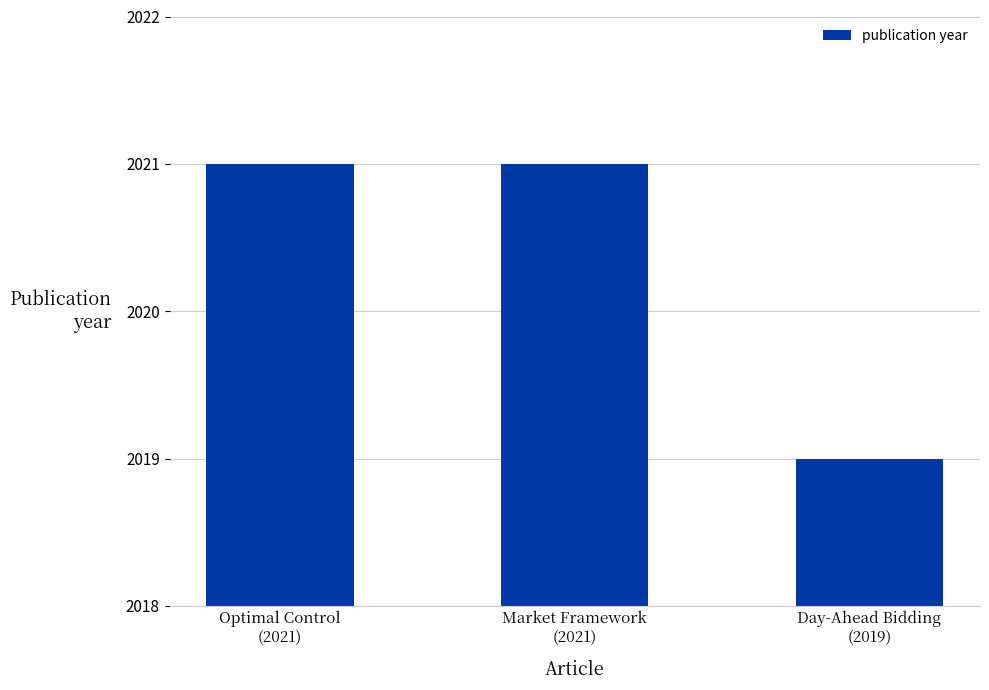

What is the greatest value displayed?

2021